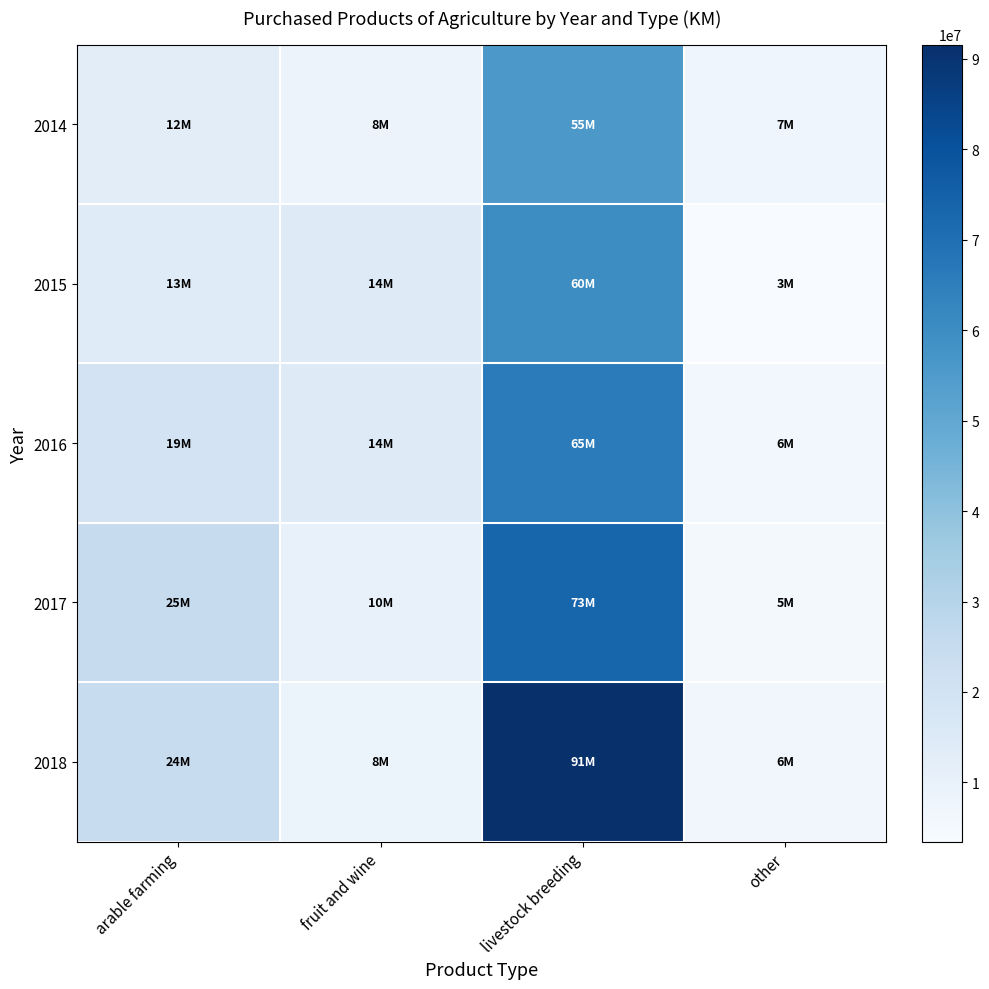

Count the number of categories in the chart.

4